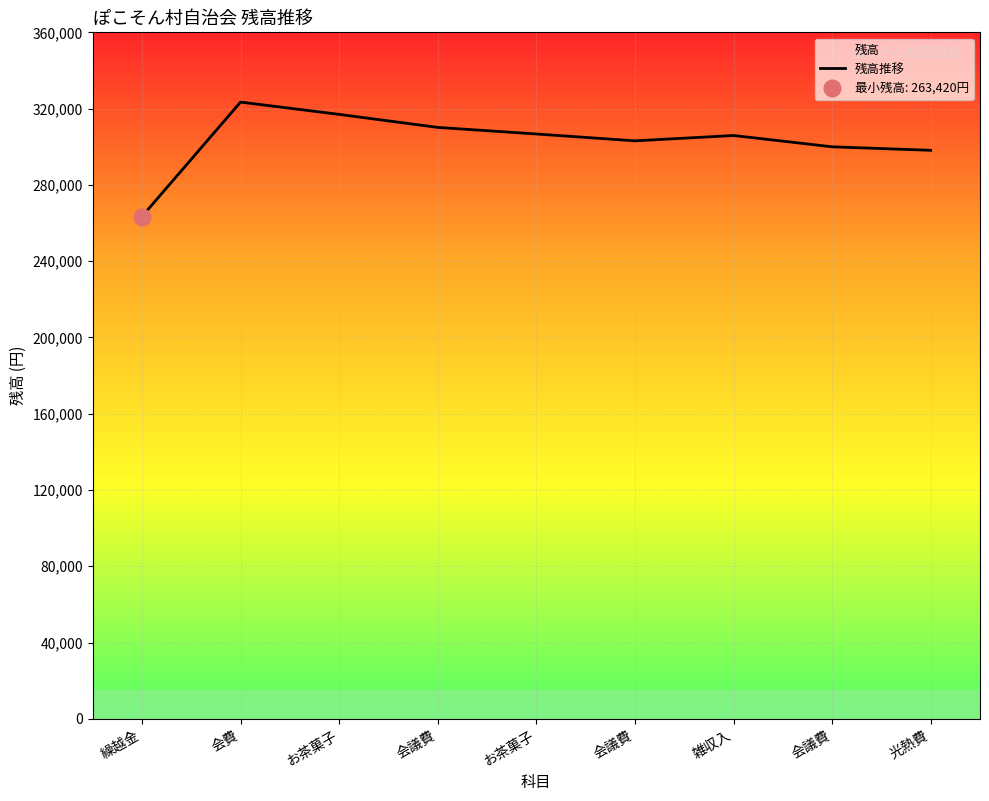

What is the difference between the maximum and second lowest values?

25290